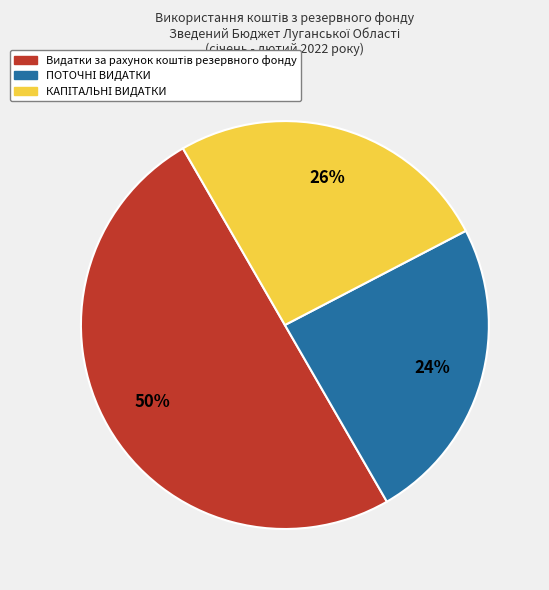

To the nearest percent, what is the difference between the largest and smallest slice percentages?

26%